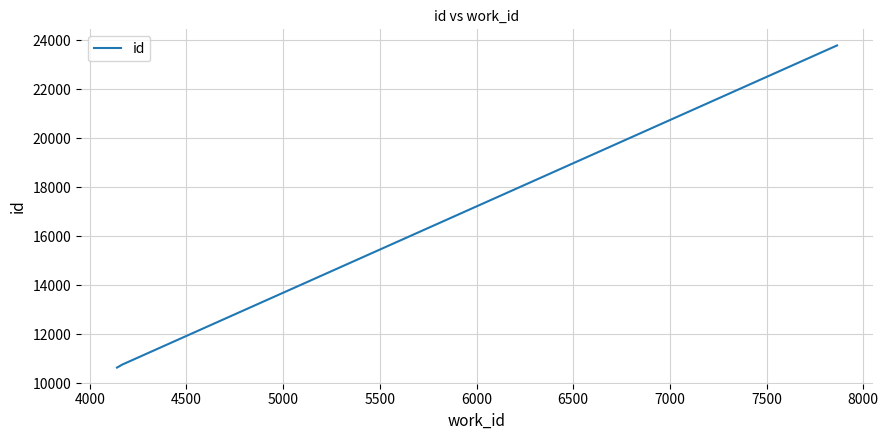

Reading left to right, transcribe all the data shown in this chart.

10644	10764	23779